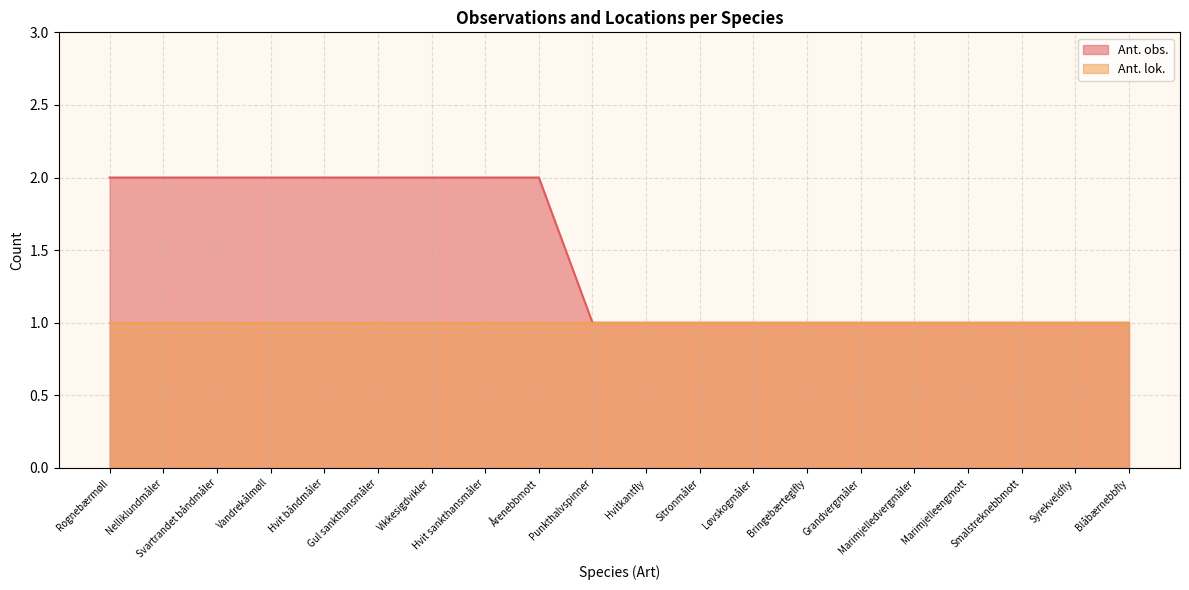

Approximately how many times larger is the value at Årenebbmott compared to Grandvergmåler?

2.0